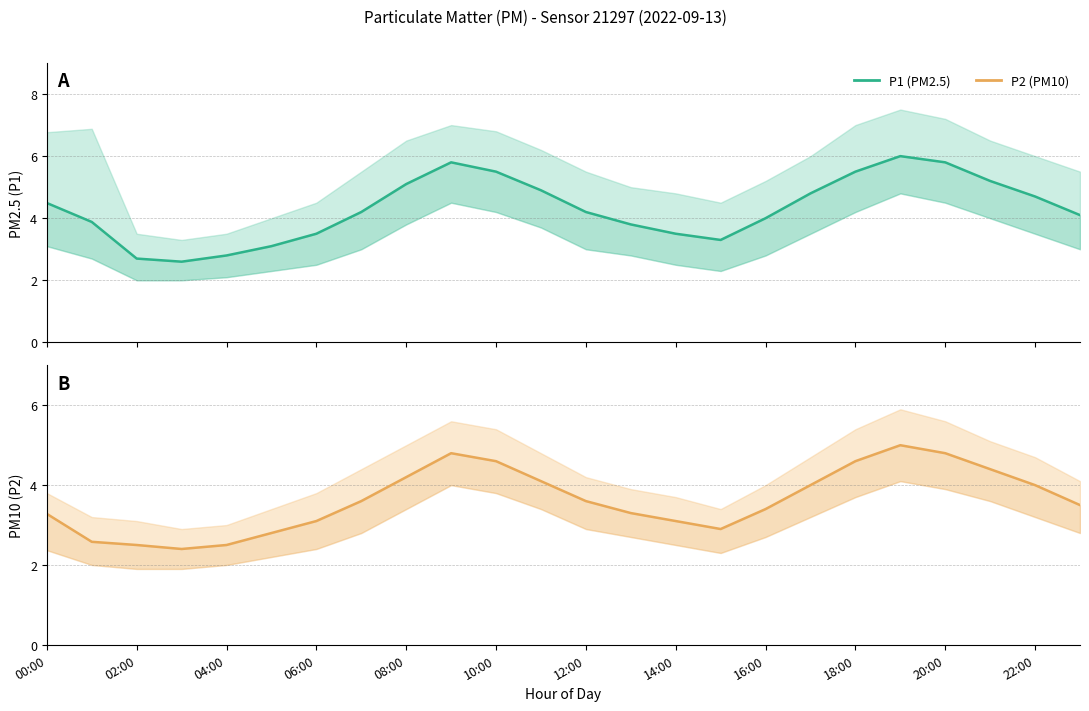

True or false: P2 (PM10) has a value of 3.1 at 14:00.

True